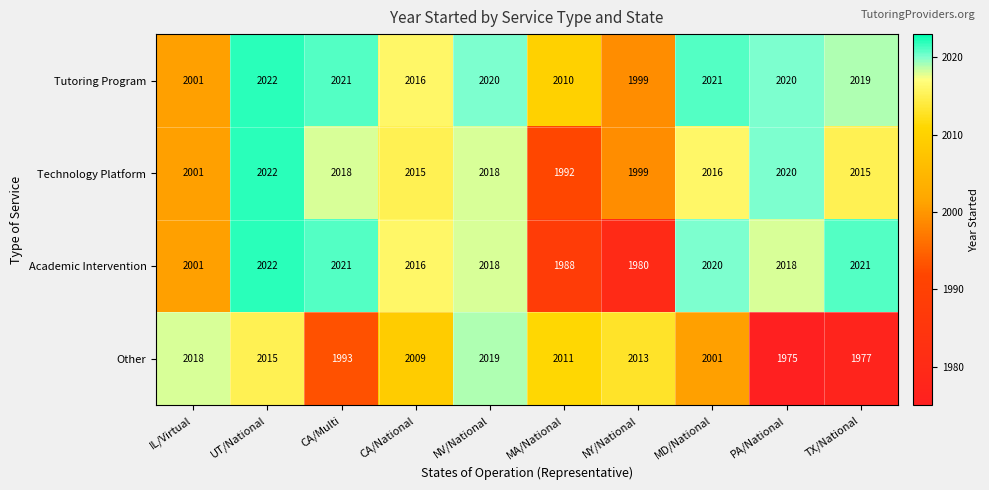

What is the difference between the maximum and minimum values in the Other series?

44